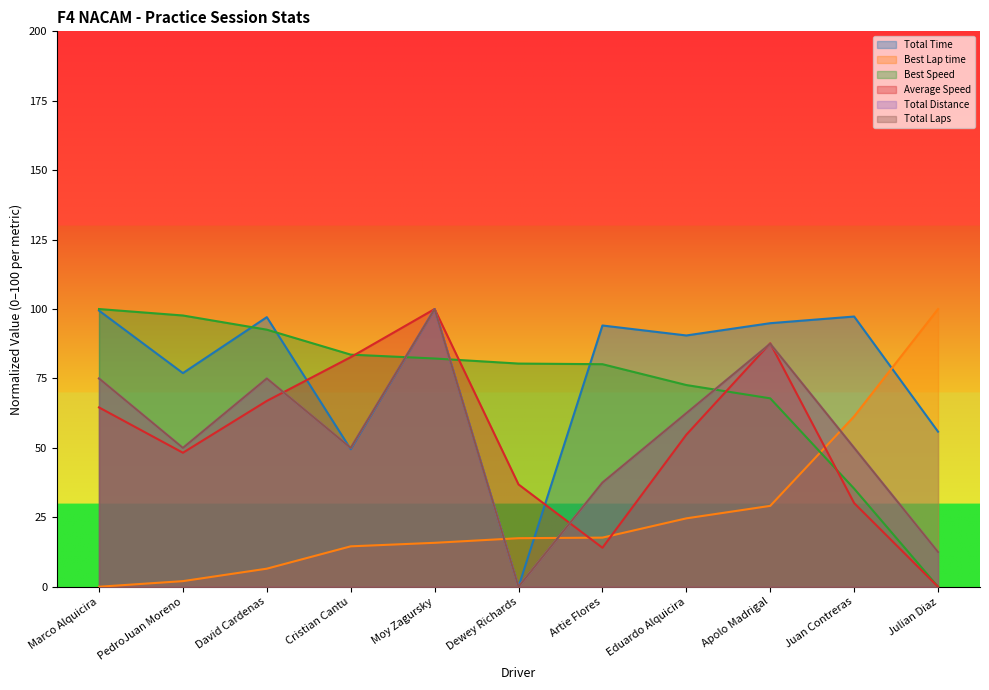

Where is Total Laps nearest to the value 50?

PedroJuan Moreno